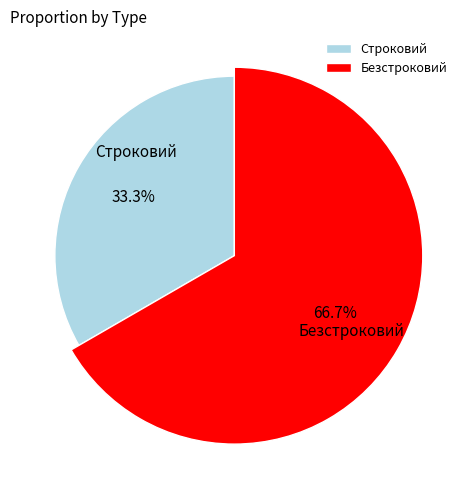

Is there a majority slice in this chart?

Yes